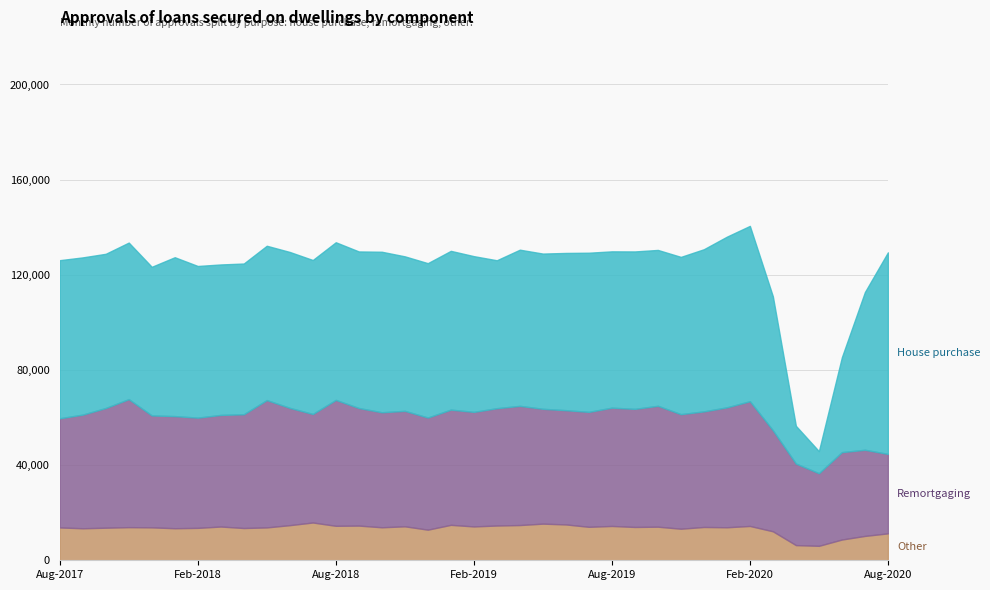

Is it true that Households (M4) equals 1.2 at Aug-2018?

False